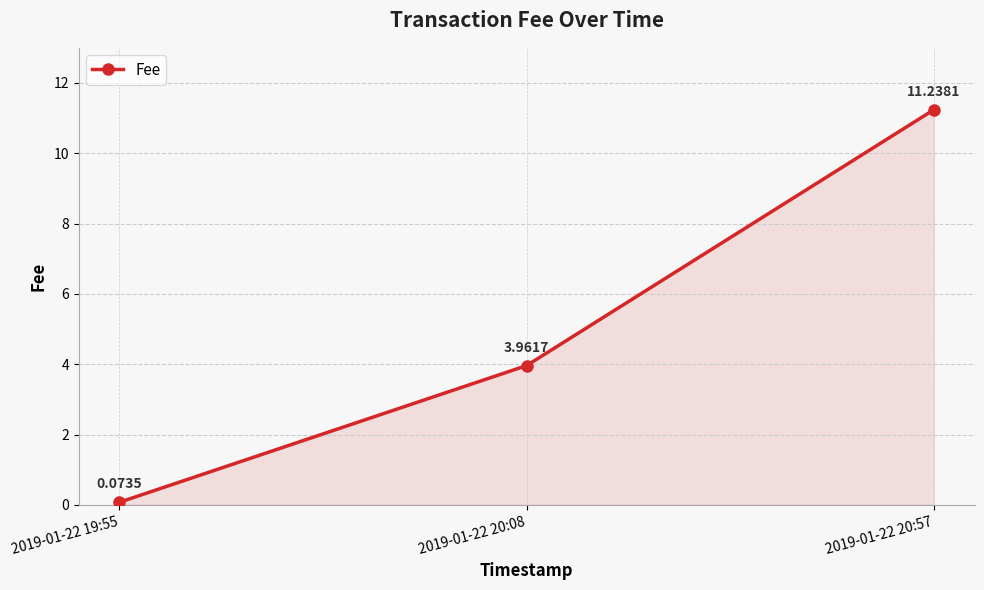

At which category does the chart reach its peak across all series?

2019-01-22 20:57